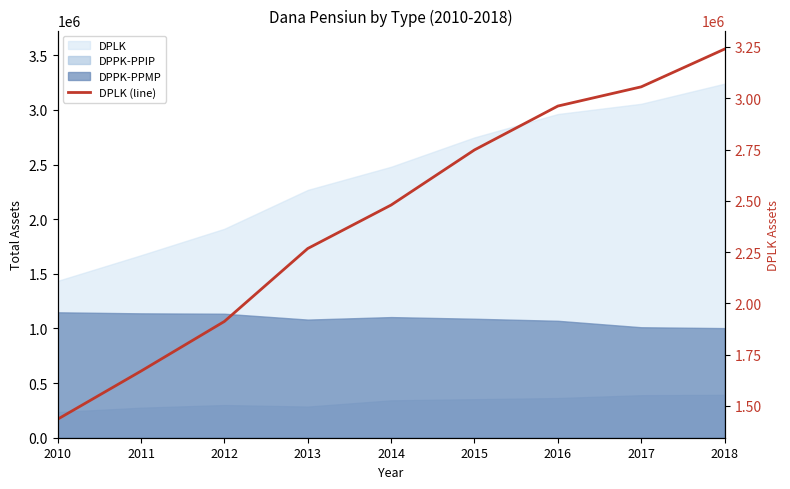

Does the chart have visible grid lines?

No